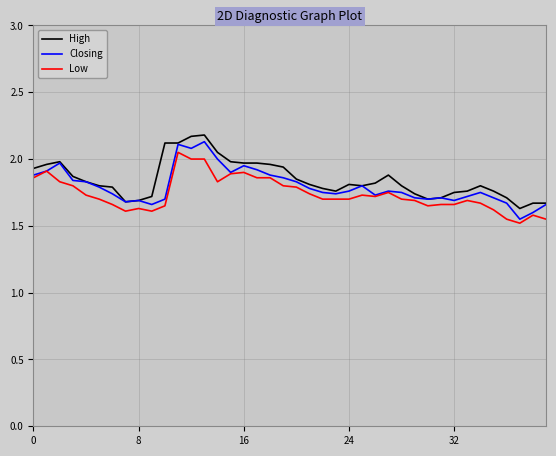

What are all the series names shown in the legend?

High, Closing, Low